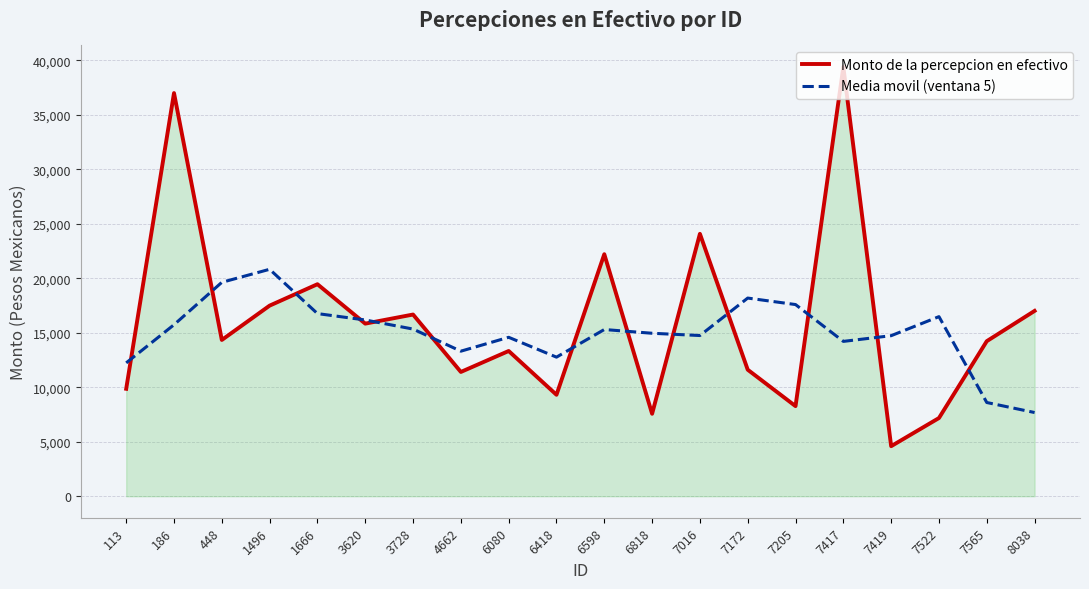

What is the spread (max minus min) of values at 6818?

7389.2